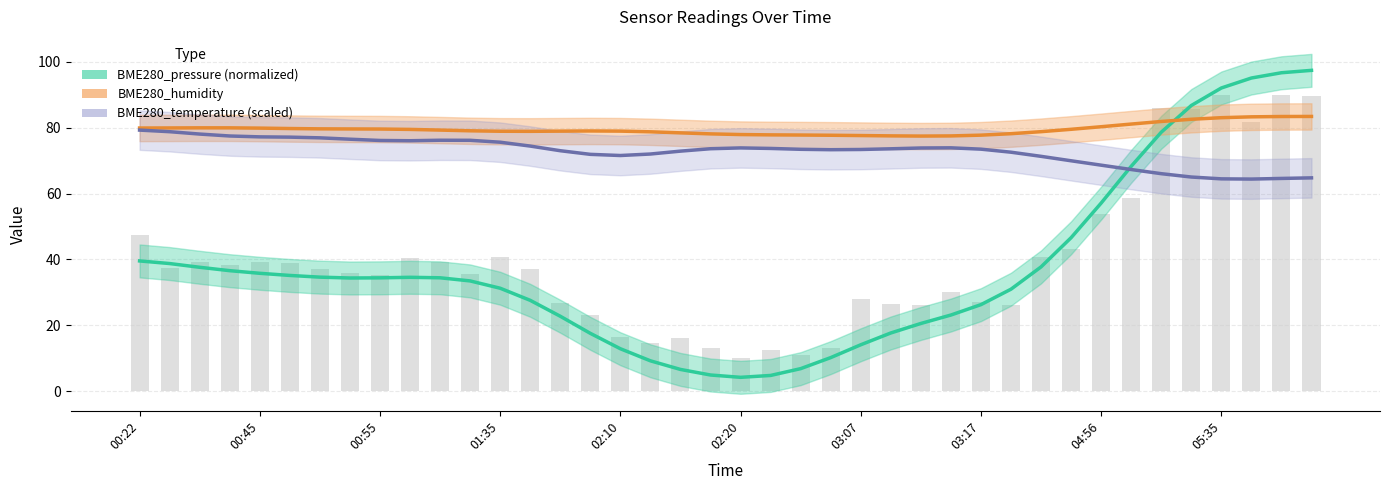

At how many categories does at least one series exceed 61?

40